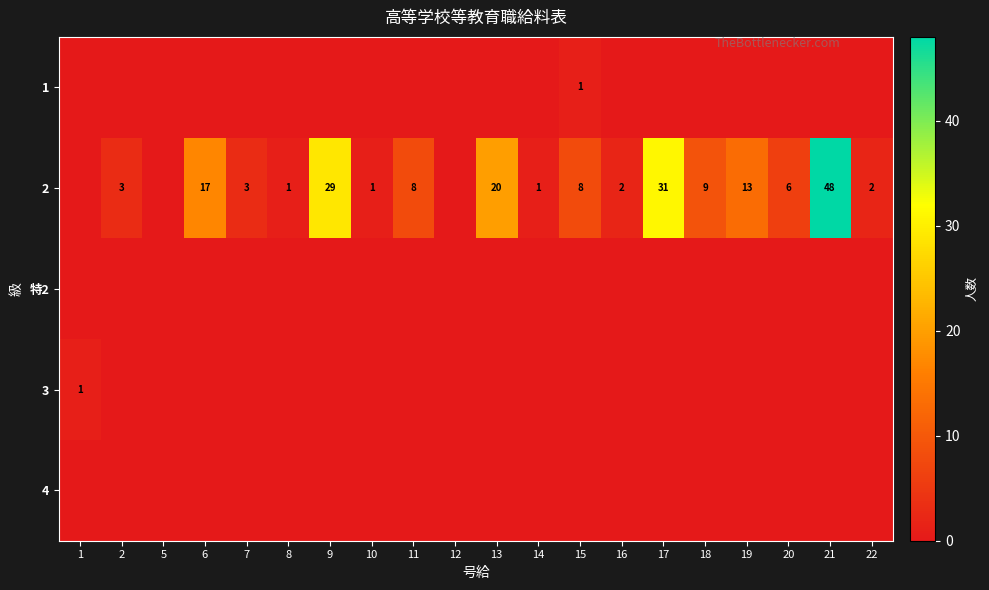

The value of 2 at 13 is 32. True or false?

False